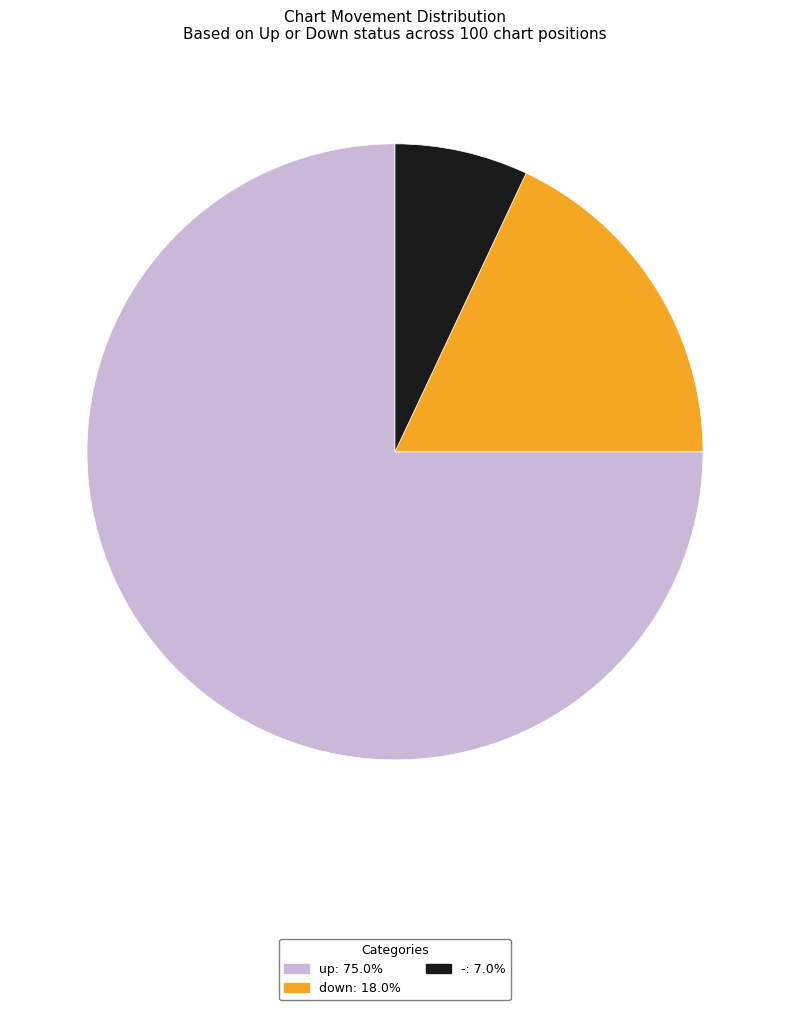

True or false: - accounts for 19% of the total.

False